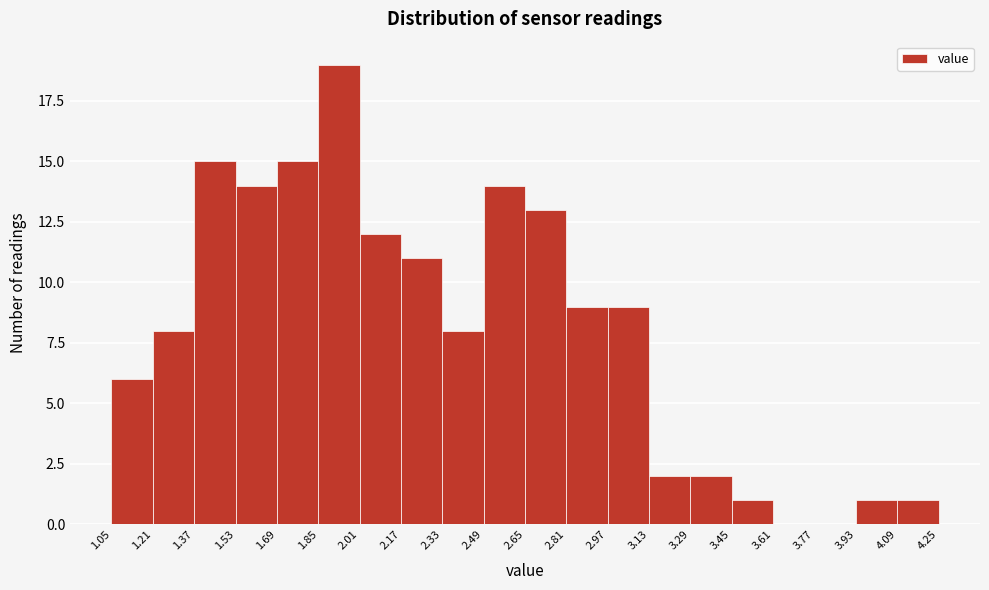

Reading left to right, transcribe this chart: for each bar, give the range it covers on the x-axis and its height. The values are not printed on the chart, so give them approximately, as read against the axis.

1.05 to 1.21: 6
1.21 to 1.37: 8
1.37 to 1.53: 15
1.53 to 1.69: 14
1.69 to 1.85: 15
1.85 to 2.01: 19
2.01 to 2.17: 12
2.17 to 2.33: 11
2.33 to 2.49: 8
2.49 to 2.65: 14
2.65 to 2.81: 13
2.81 to 2.97: 9
2.97 to 3.13: 9
3.13 to 3.29: 2
3.29 to 3.45: 2
3.45 to 3.61: 1
3.61 to 3.77: 0
3.77 to 3.93: 0
3.93 to 4.09: 1
4.09 to 4.25: 1